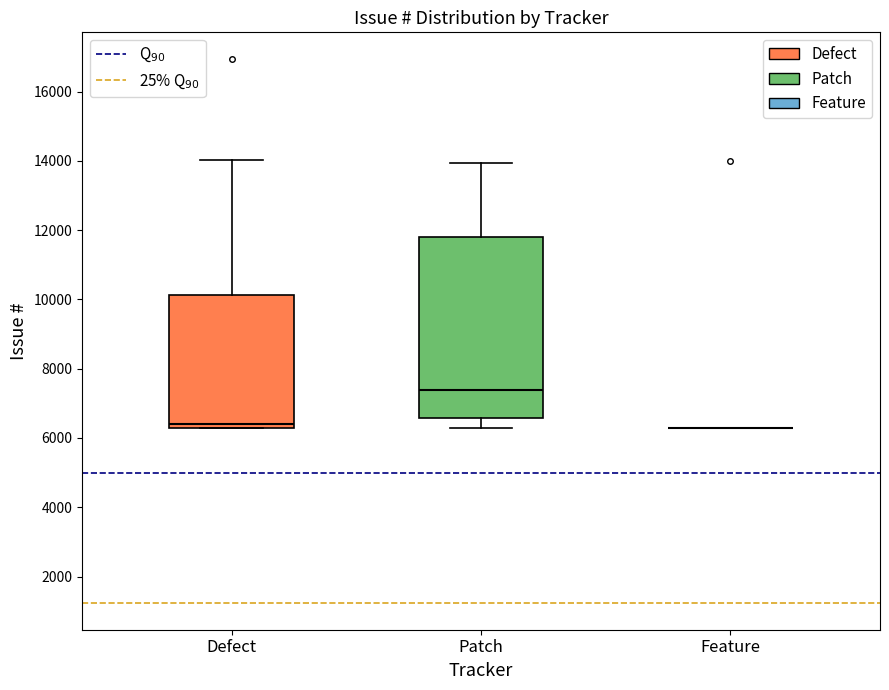

Which box is the tallest, from its lower edge to its upper edge?

Patch